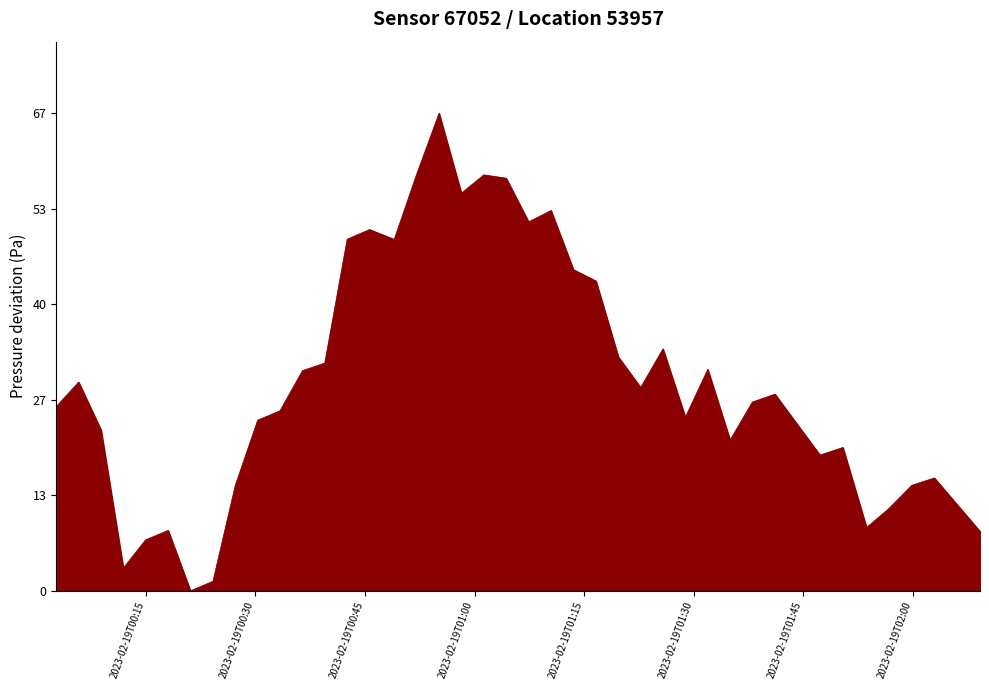

What is the greatest value displayed?

66.6